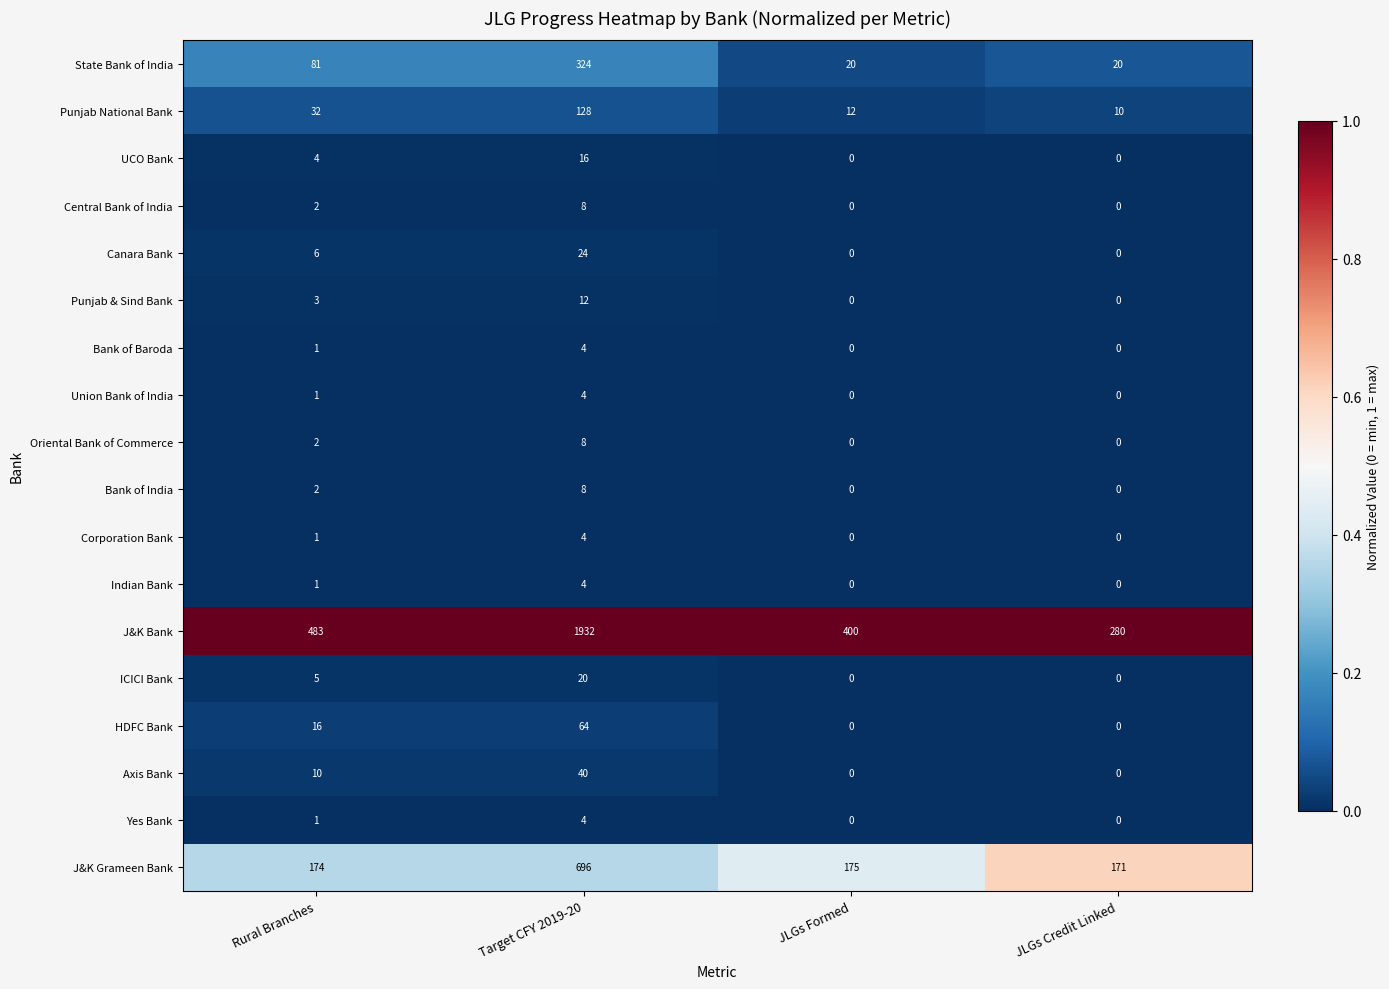

At how many categories does at least one series exceed 0?

4